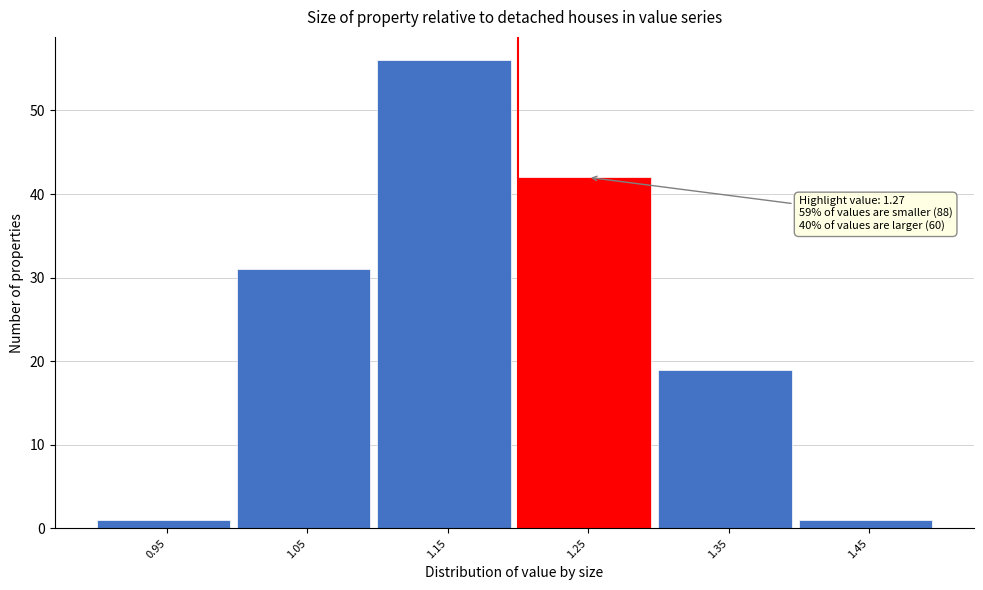

Reading right to left, what are all the values shown in this chart?

1	19	42	56	31	1